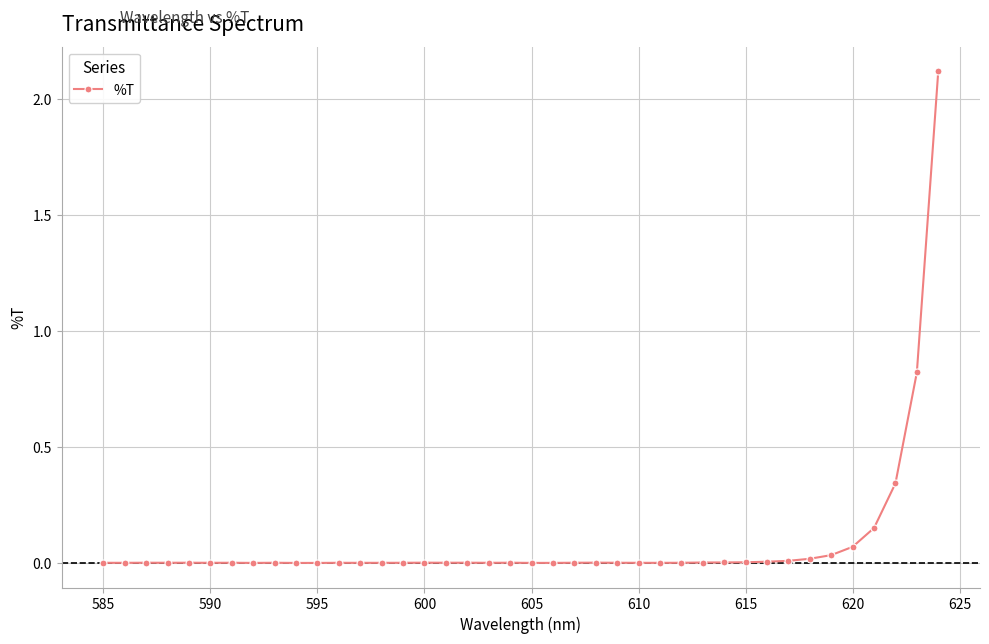

True or false: the data has more than 1 interior local peaks.

True